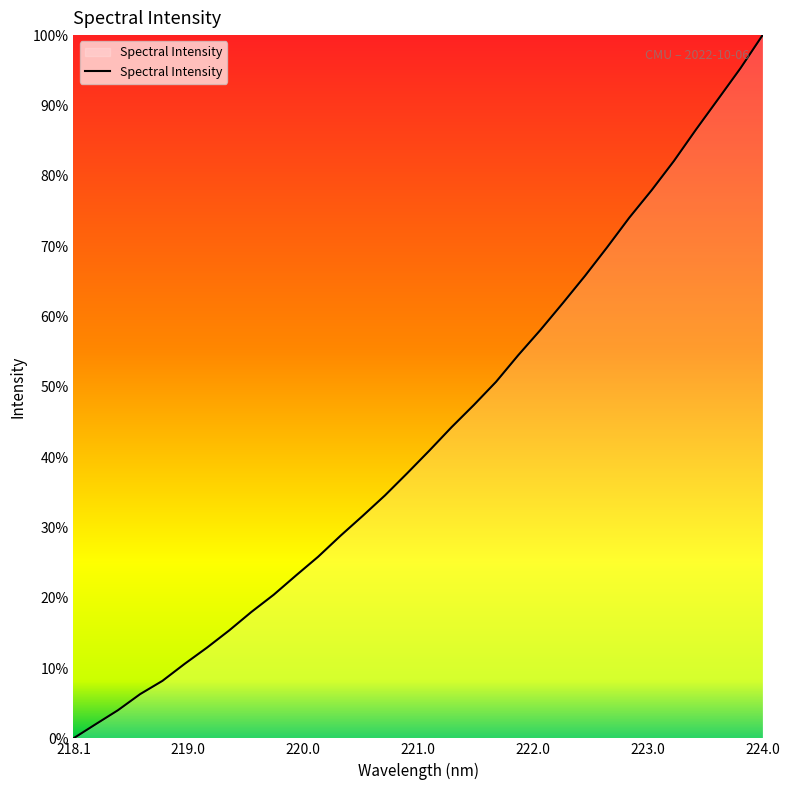

What is the greatest value displayed?

100.0